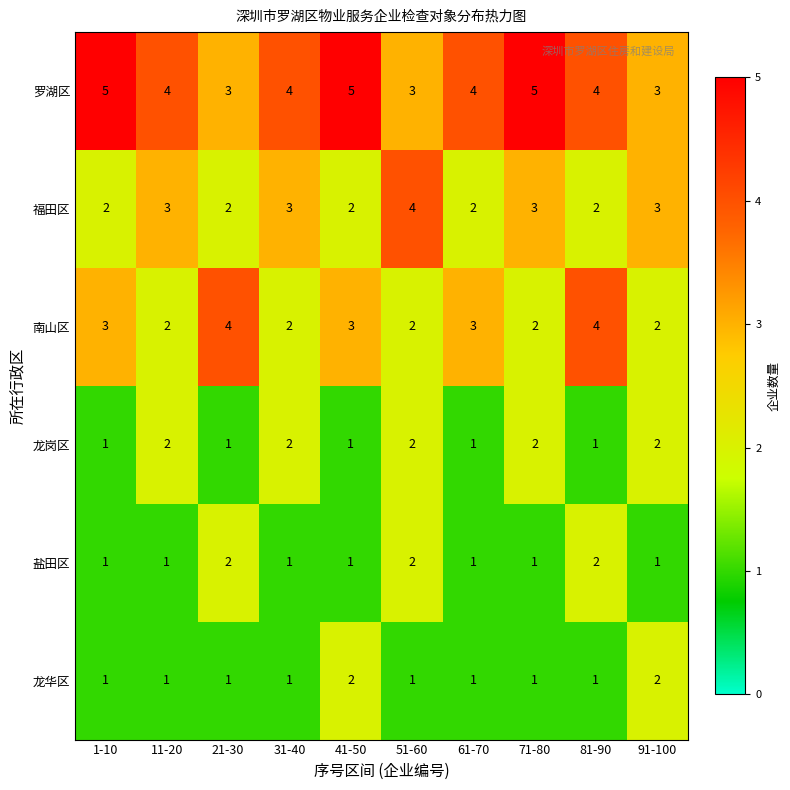

What is the average value of the 南山区 series?

3